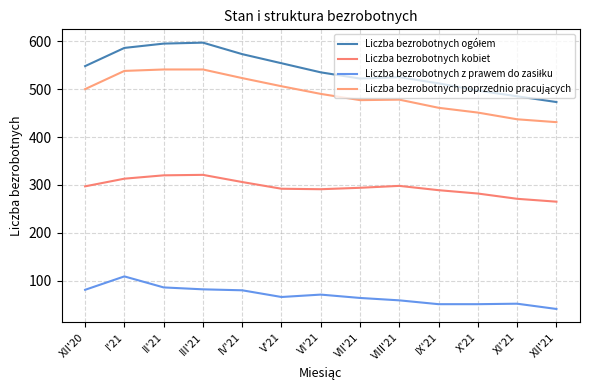

At how many categories does at least one series exceed 164?

13